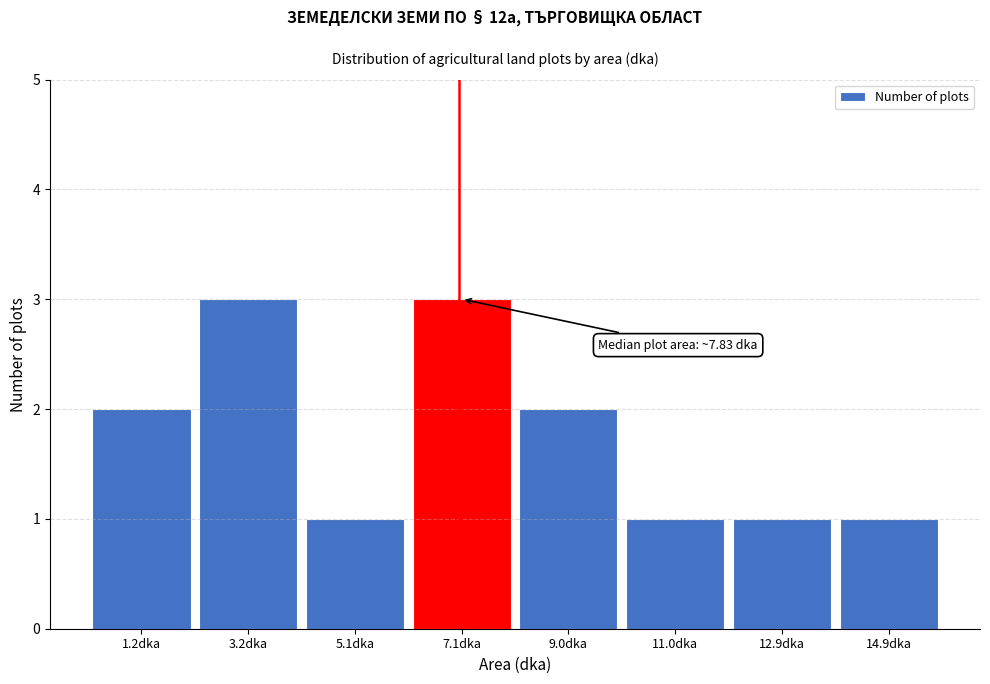

Reading left to right, transcribe all the data shown in this chart.

1.2dka=2	3.2dka=3	5.1dka=1	7.1dka=3	9.0dka=2	11.0dka=1	12.9dka=1	14.9dka=1